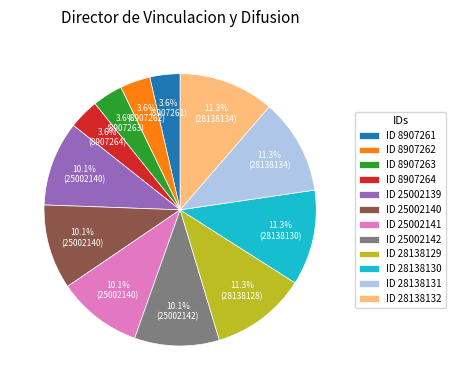

What is the ratio of the value at ID 8907261 to the value at ID 25002139?

0.4